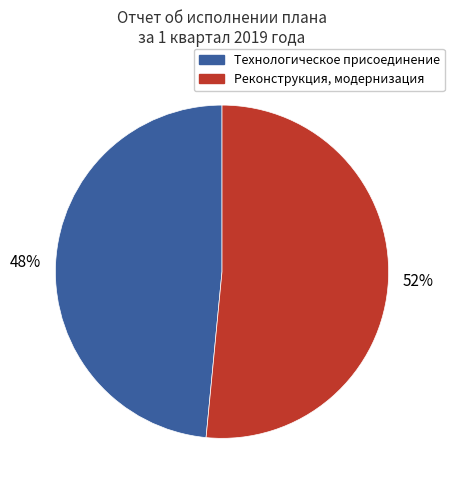

Is there any slice that represents more than half of the pie?

Yes